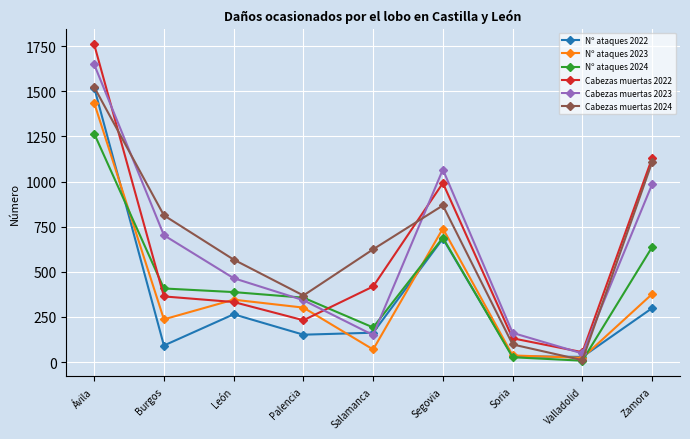

At which category does Nº ataques 2023 reach its first local peak?

León